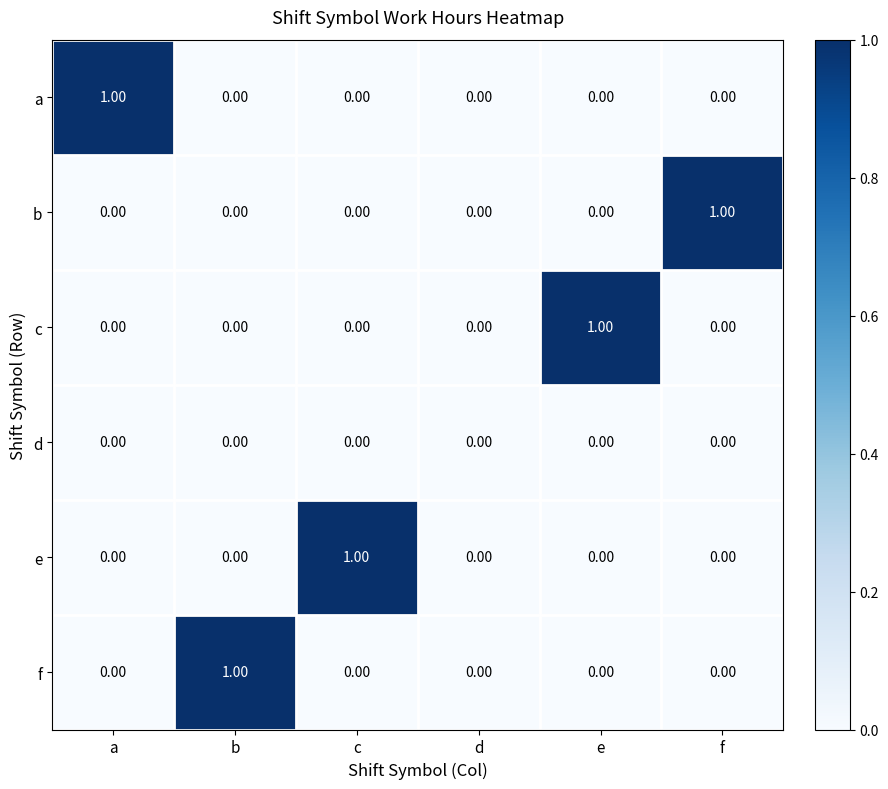

At which label does a reach its peak?

a